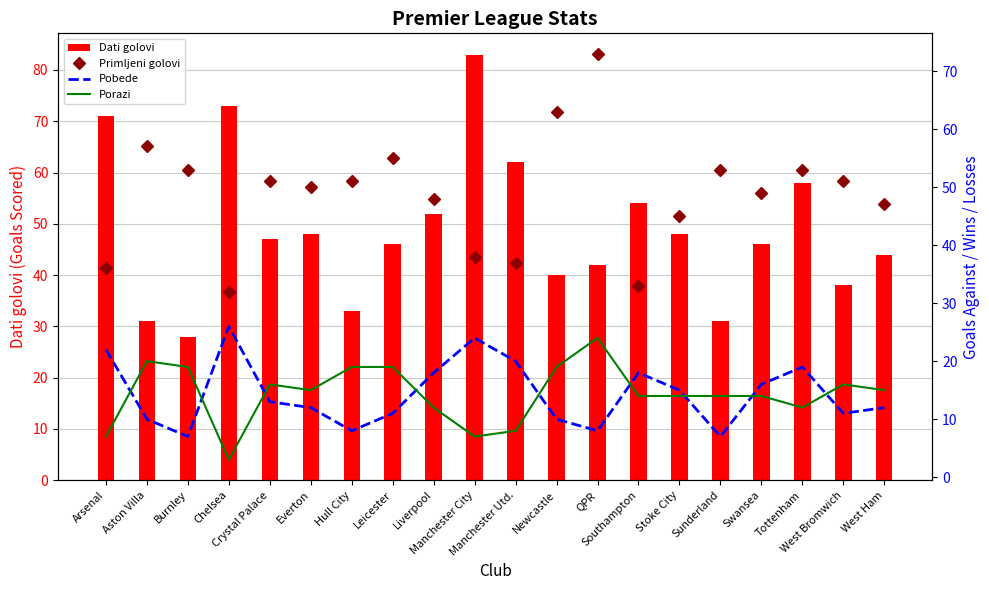

What is the difference between the highest and lowest values at Sunderland?

46